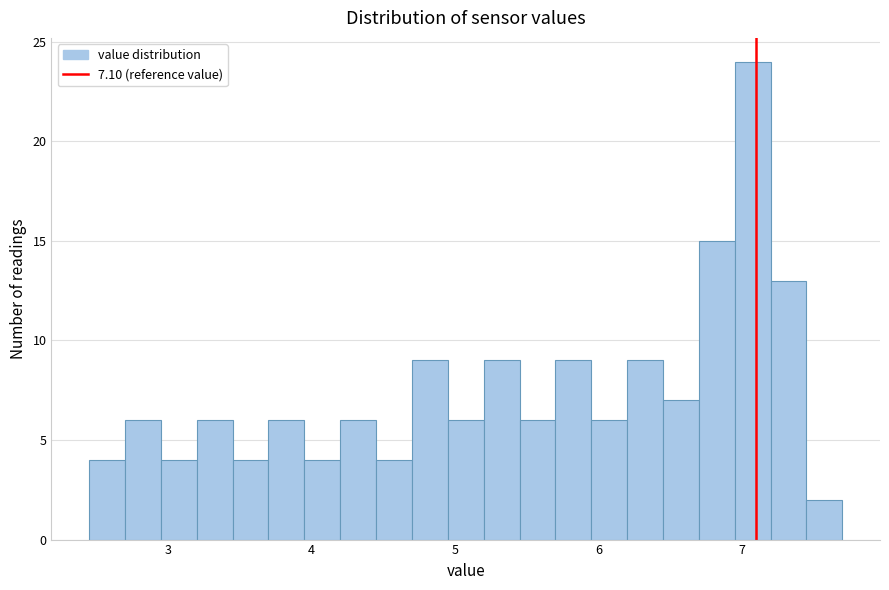

Around what value on the x-axis is the tallest bar? Give the approximate position of its centre, as read against the axis.

7.1